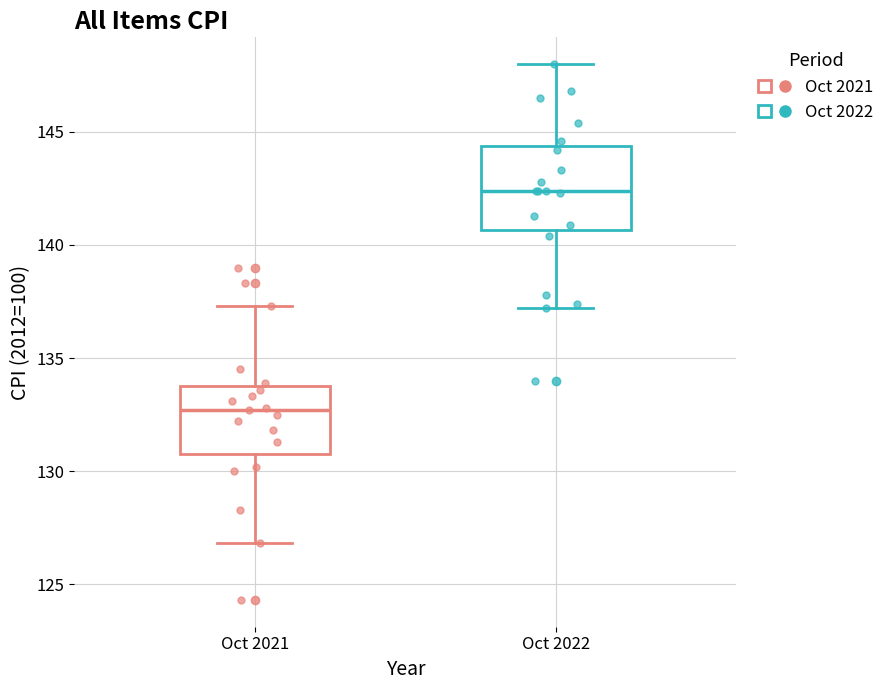

Comparing the boxes themselves (not the whiskers), which one is the tallest?

Oct 2022